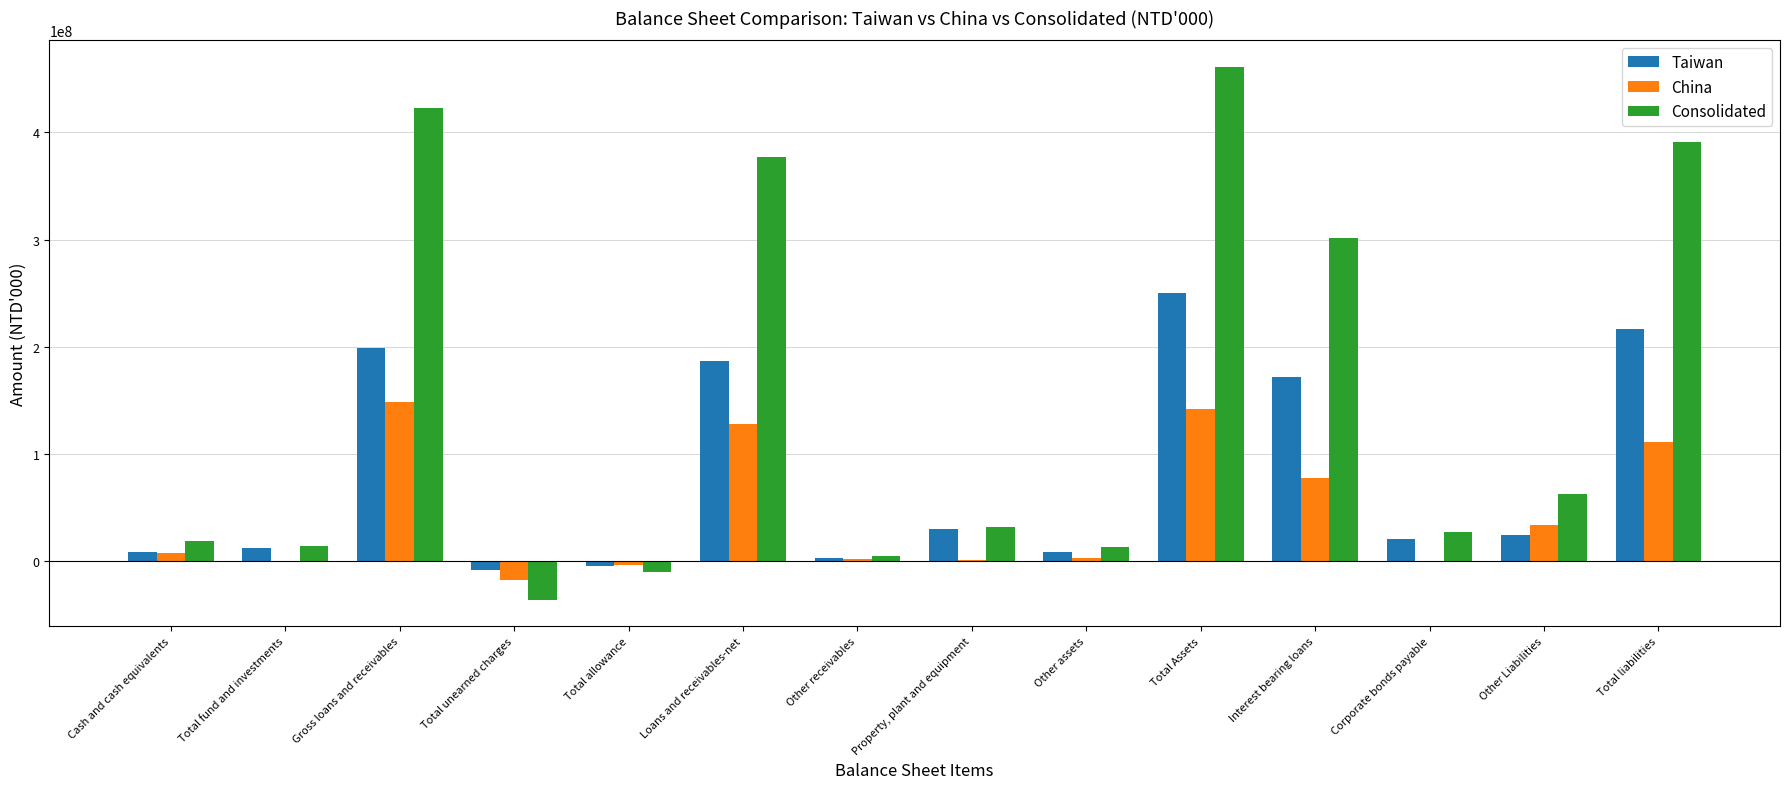

At which category is the sum across all series the highest?

Total Assets